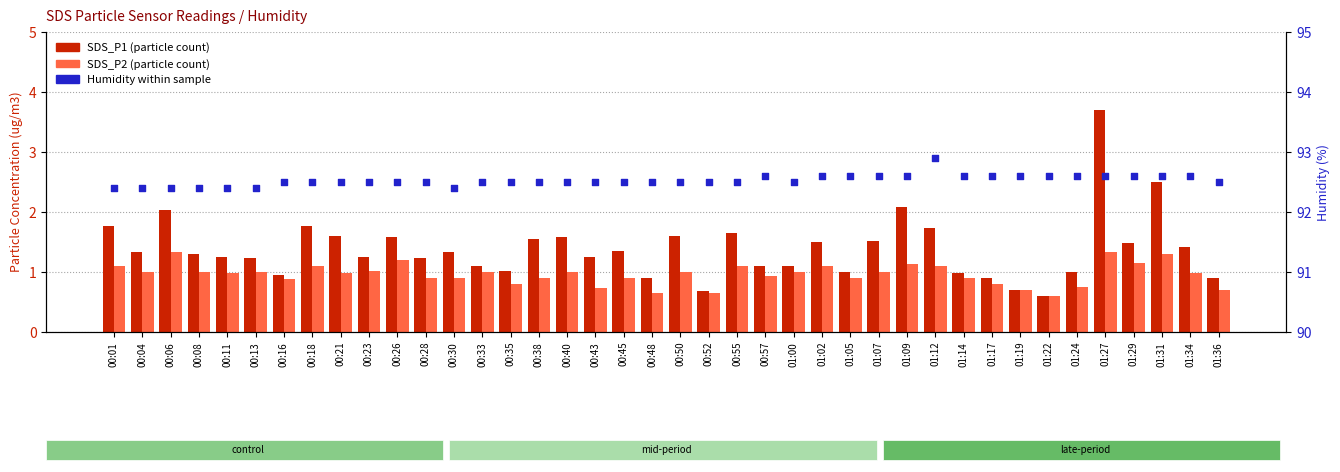

Is the value of SDS_P2 (transformed count) at 00:50 greater than the value of Humidity (percentile rank) at 01:19?

No